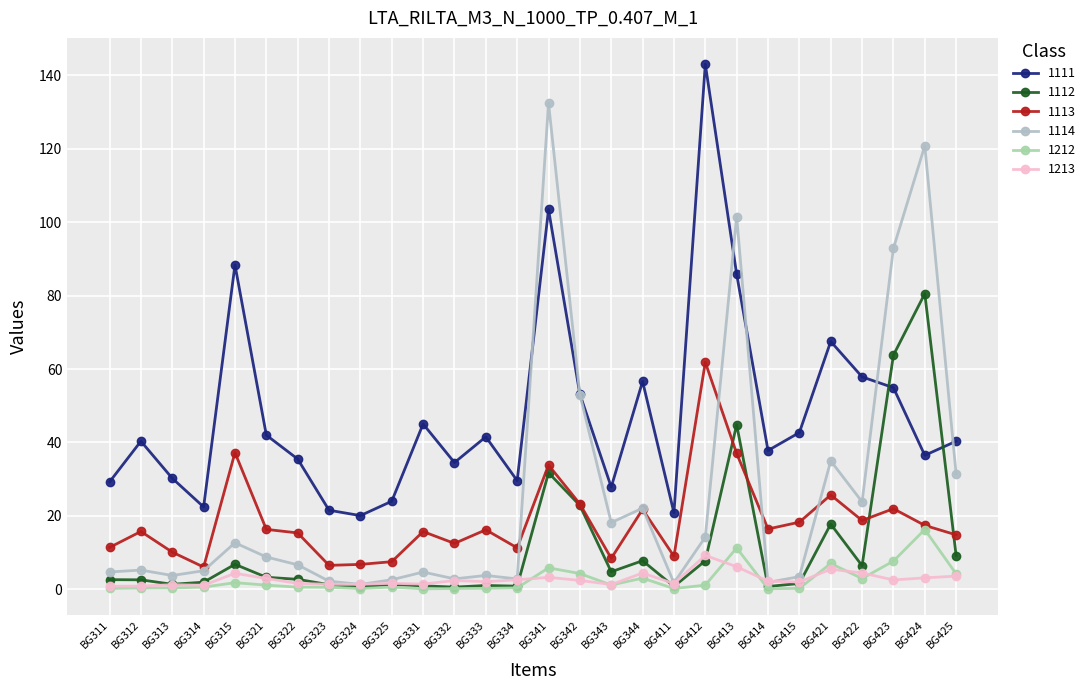

Rank the series by their maximum value, from lowest to highest.

1213, 1212, 1113, 1112, 1114, 1111